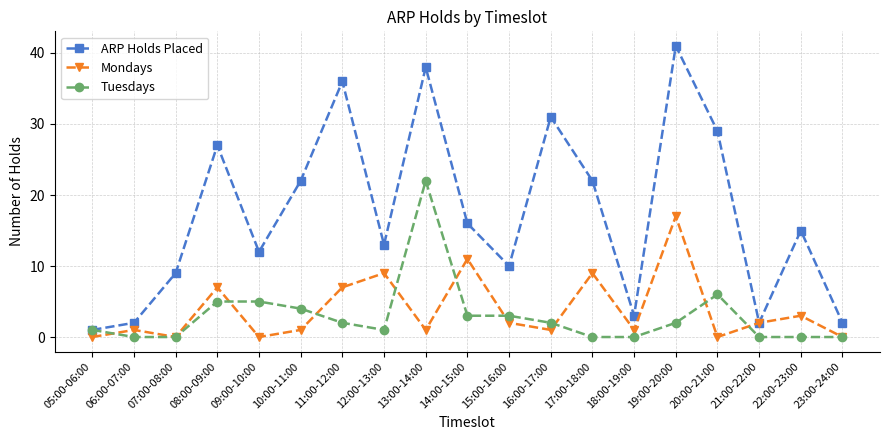

Reading right to left, list all the values displayed in this chart.

ARP Holds Placed: 23:00-24:00=2	22:00-23:00=15	21:00-22:00=2	20:00-21:00=29	19:00-20:00=41	18:00-19:00=3	17:00-18:00=22	16:00-17:00=31	15:00-16:00=10	14:00-15:00=16	13:00-14:00=38	12:00-13:00=13	11:00-12:00=36	10:00-11:00=22	09:00-10:00=12	08:00-09:00=27	07:00-08:00=9	06:00-07:00=2	05:00-06:00=1
Mondays: 23:00-24:00=0	22:00-23:00=3	21:00-22:00=2	20:00-21:00=0	19:00-20:00=17	18:00-19:00=1	17:00-18:00=9	16:00-17:00=1	15:00-16:00=2	14:00-15:00=11	13:00-14:00=1	12:00-13:00=9	11:00-12:00=7	10:00-11:00=1	09:00-10:00=0	08:00-09:00=7	07:00-08:00=0	06:00-07:00=1	05:00-06:00=0
Tuesdays: 23:00-24:00=0	22:00-23:00=0	21:00-22:00=0	20:00-21:00=6	19:00-20:00=2	18:00-19:00=0	17:00-18:00=0	16:00-17:00=2	15:00-16:00=3	14:00-15:00=3	13:00-14:00=22	12:00-13:00=1	11:00-12:00=2	10:00-11:00=4	09:00-10:00=5	08:00-09:00=5	07:00-08:00=0	06:00-07:00=0	05:00-06:00=1